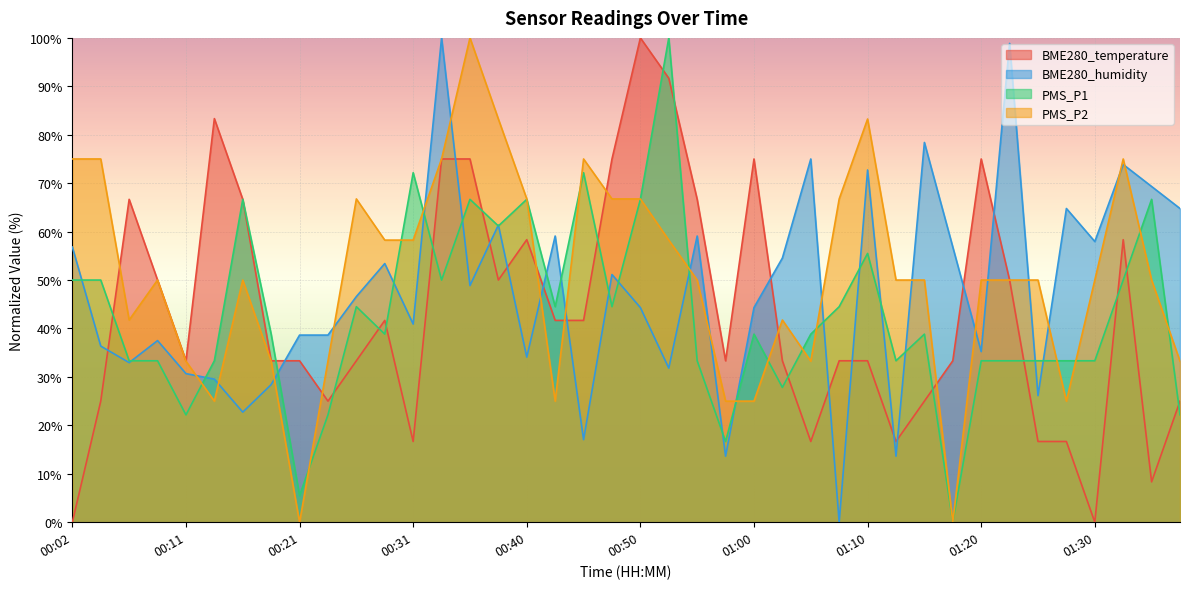

Reading left to right, extract all data points from this chart.

BME280_temperature: 0.0	25.0	66.7	50.0	33.3	83.3	66.7	33.3	33.3	25.0	33.3	41.7	16.7	75.0	75.0	50.0	58.3	41.7	41.7	75.0	100.0	91.7	66.7	33.3	75.0	33.3	16.7	33.3	33.3	16.7	25.0	33.3	75.0	50.0	16.7	16.7	0.0	58.3	8.3	25.0
BME280_humidity: 56.8	36.4	33.0	37.5	30.7	29.5	22.7	28.4	38.6	38.6	46.6	53.4	40.9	100.0	48.9	61.4	34.1	59.1	17.0	51.1	44.3	31.8	59.1	13.6	44.3	54.5	75.0	0.0	72.7	13.6	78.4	56.8	35.2	98.9	26.1	64.8	58.0	73.9	69.3	64.8
PMS_P1: 50.0	50.0	33.3	33.3	22.2	33.3	66.7	38.8	5.5	22.2	44.5	38.8	72.2	50.0	66.7	61.2	66.7	44.5	72.2	44.5	66.7	100.0	33.3	16.7	38.8	27.8	38.8	44.5	55.5	33.3	38.8	0.0	33.3	33.3	33.3	33.3	33.3	50.0	66.7	22.2
PMS_P2: 75.0	75.0	41.8	50.0	33.2	25.0	50.0	33.2	0.0	33.2	66.8	58.2	58.2	75.0	100.0	83.2	66.8	25.0	75.0	66.8	66.8	58.2	50.0	25.0	25.0	41.8	33.2	66.8	83.2	50.0	50.0	0.0	50.0	50.0	50.0	25.0	50.0	75.0	50.0	33.2